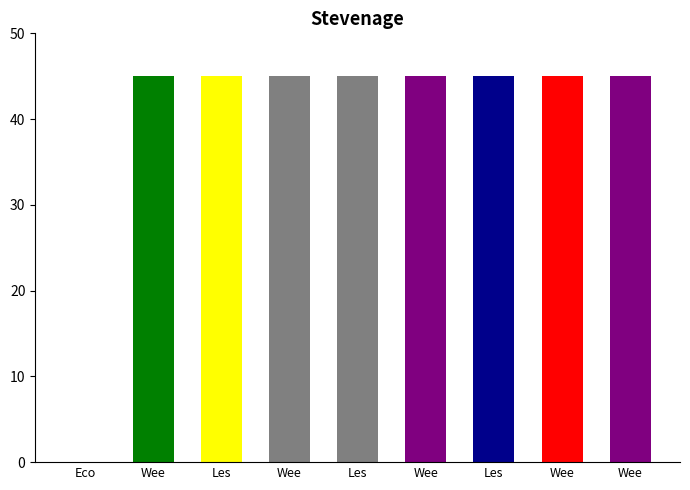

How many values exceed 44?

8